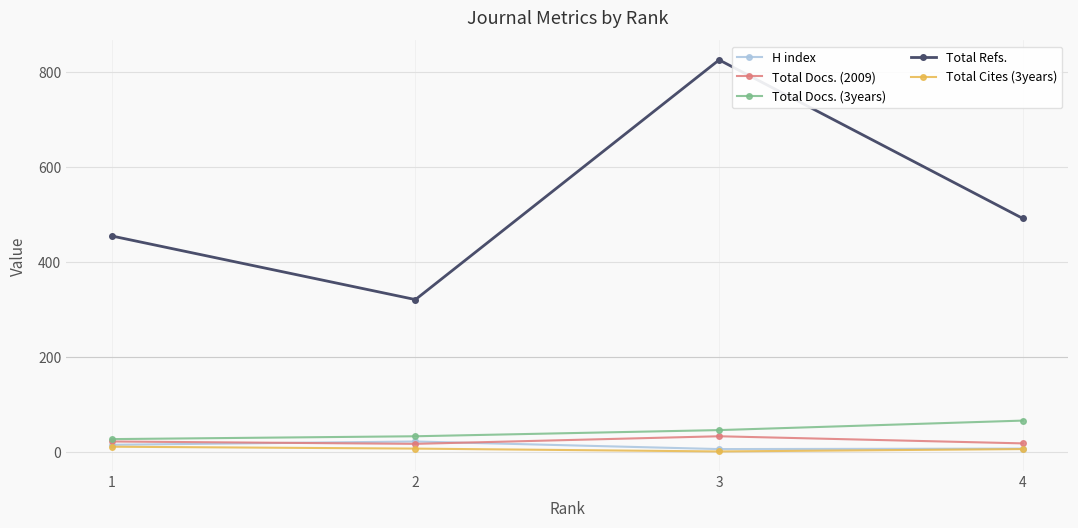

At how many categories does at least one series exceed 78?

4